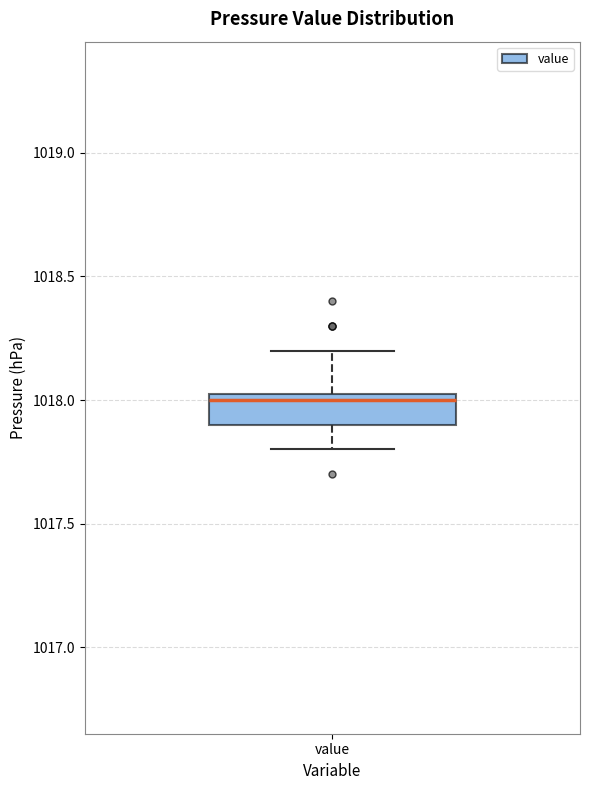

Where does the median line of the box for value sit on the y-axis? The values are not printed on the chart, so give them approximately, as read against the axis.

1018.00